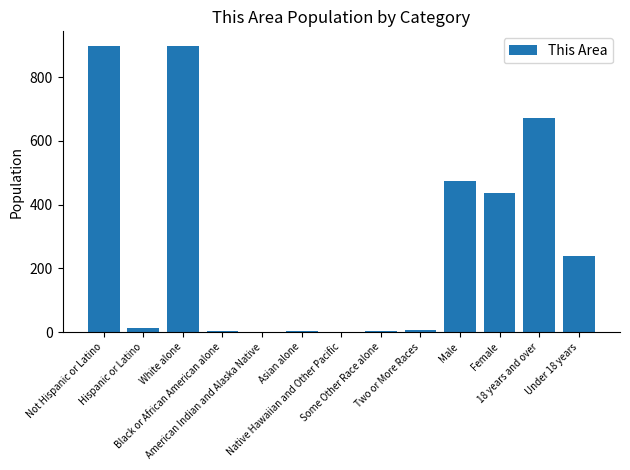

Are the bars horizontal?

No